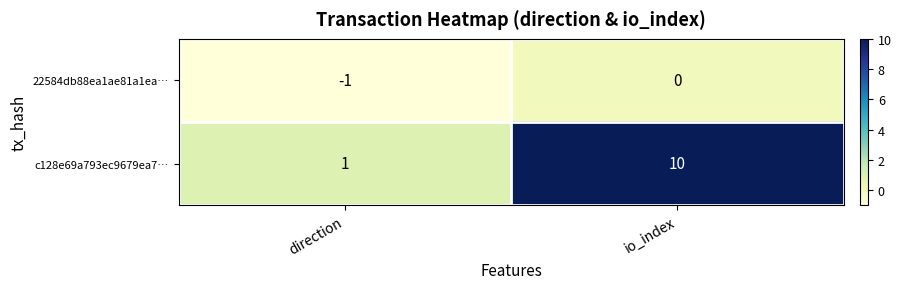

True or false: 22584db88ea1ae81a1ea… has a value of 0 at direction.

False